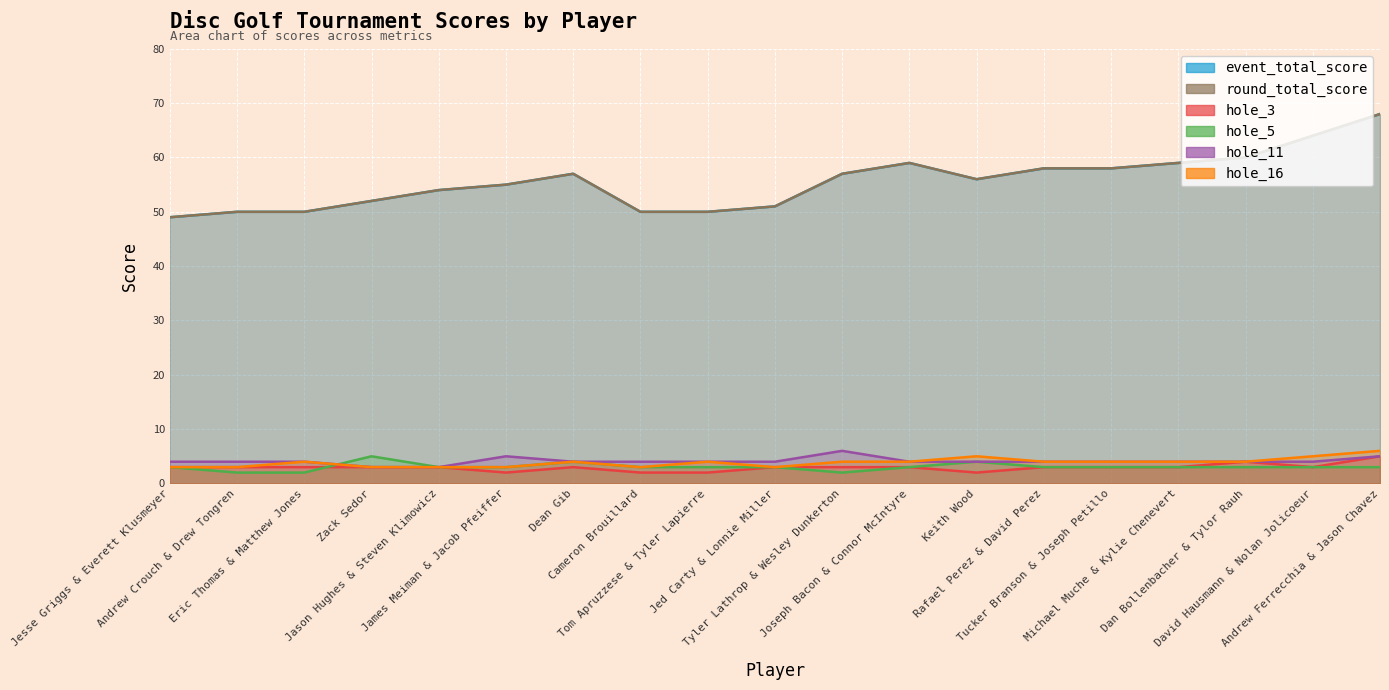

The value of hole_3 at Rafael Perez & David Perez is 1. True or false?

False